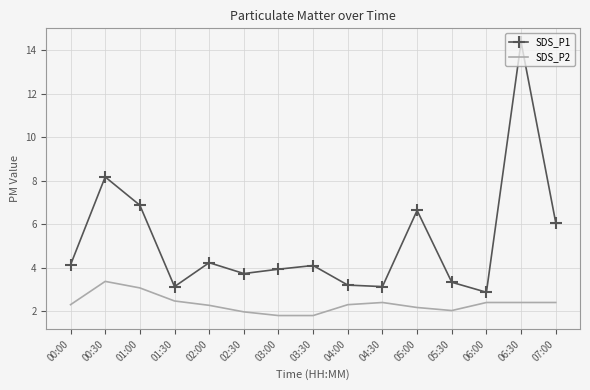

At which label is SDS_P1 closest to 8?

00:30